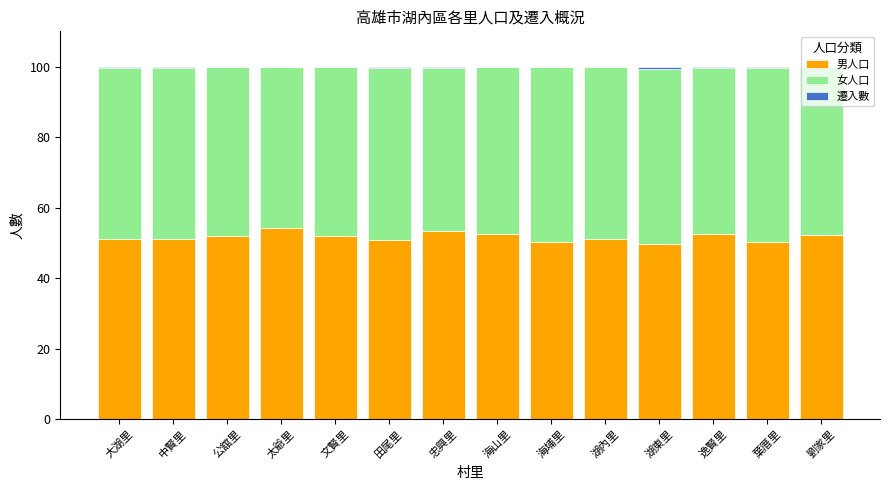

The value of 男人口 at 葉厝里 is 50.3. True or false?

True